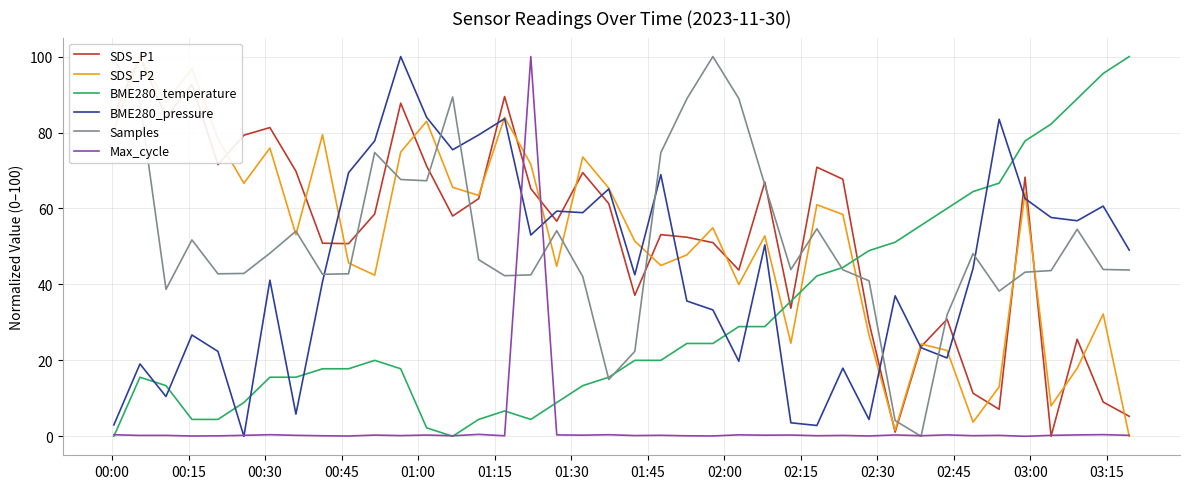

Which series ends up on top after the final intersection of Samples and BME280_pressure?

BME280_pressure